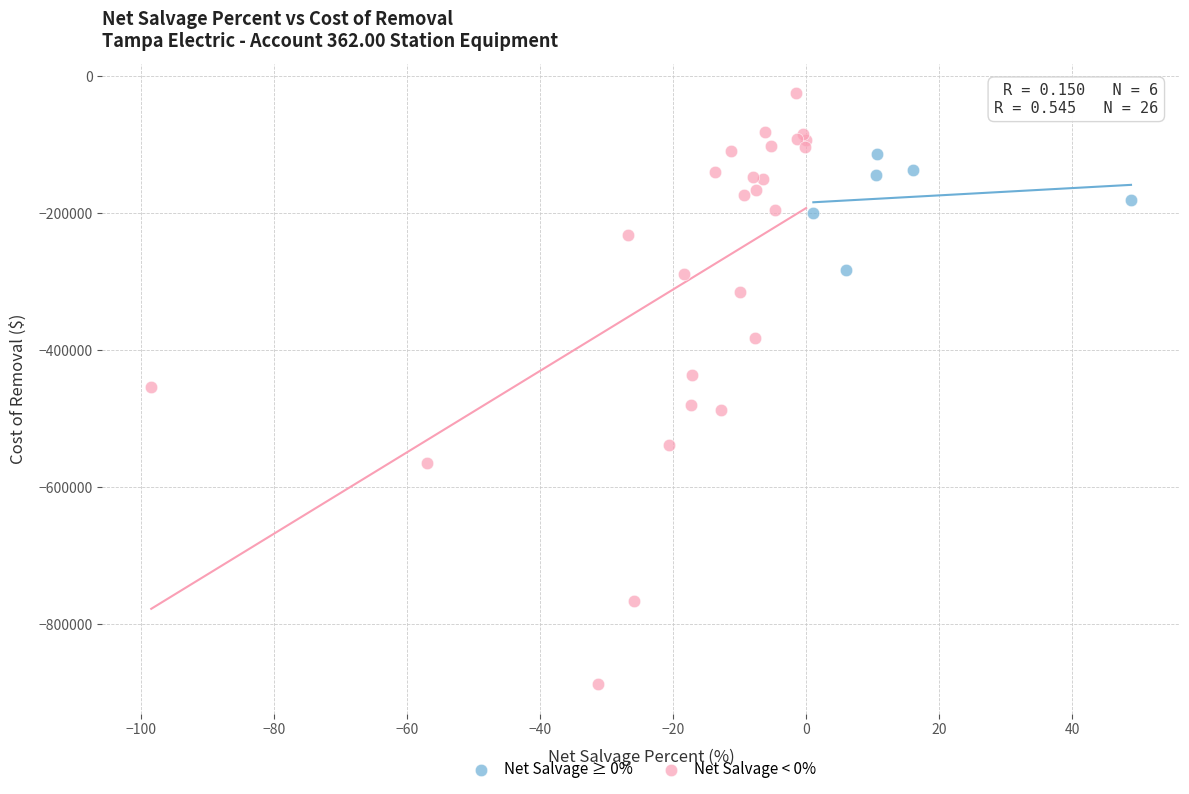

Which series contains the lowest Y value?

Net Salvage < 0%